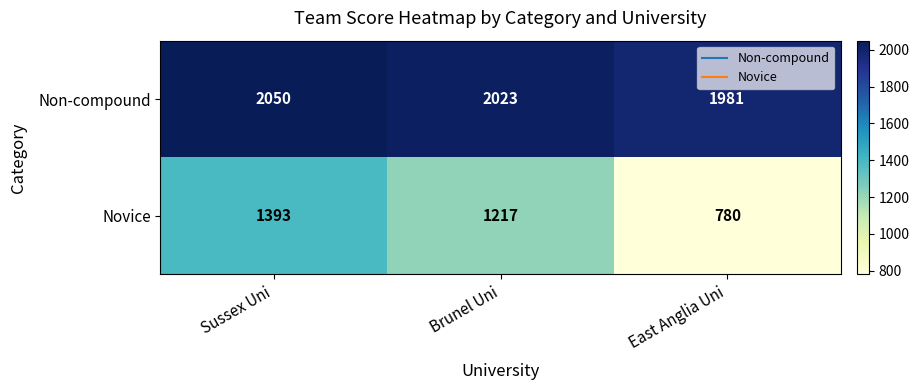

List the series in order of their overall mean, highest first.

Non-compound, Novice